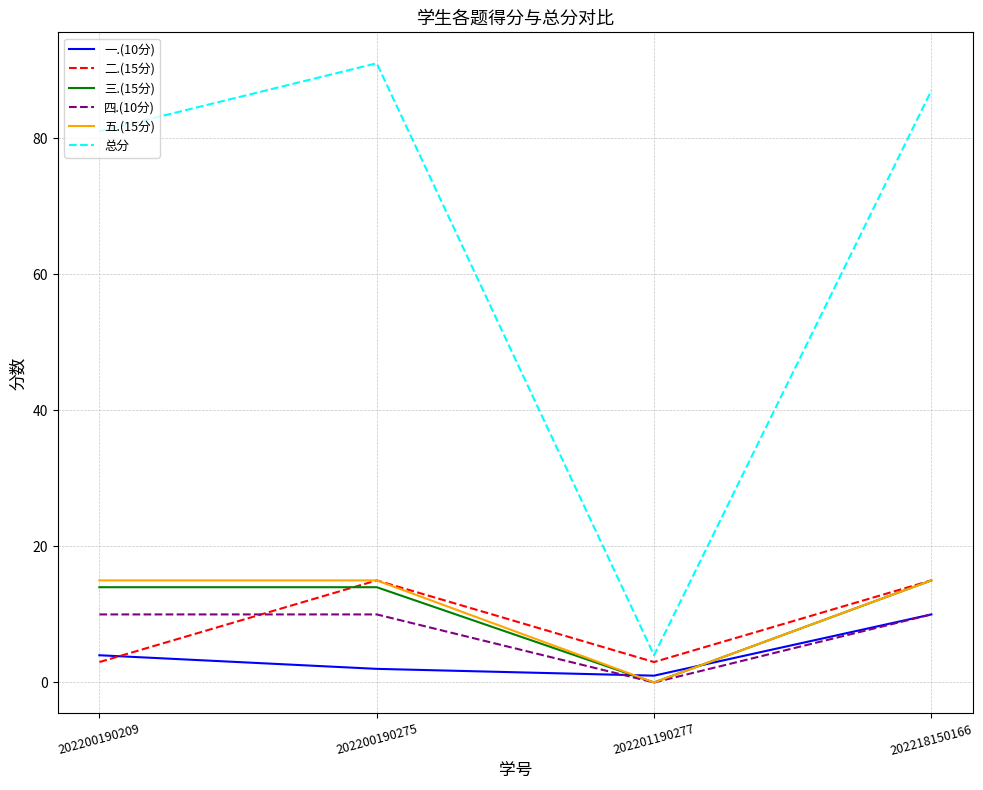

At which label does 总分 reach its minimum?

202201190277